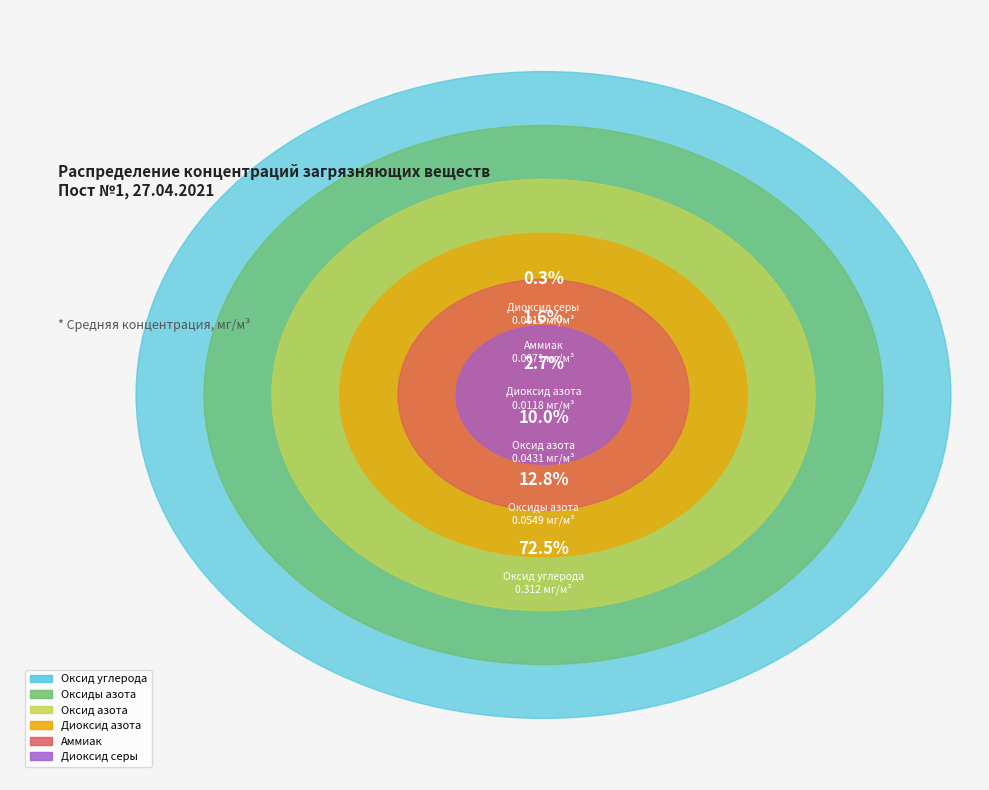

Count the number of slices in the pie.

6